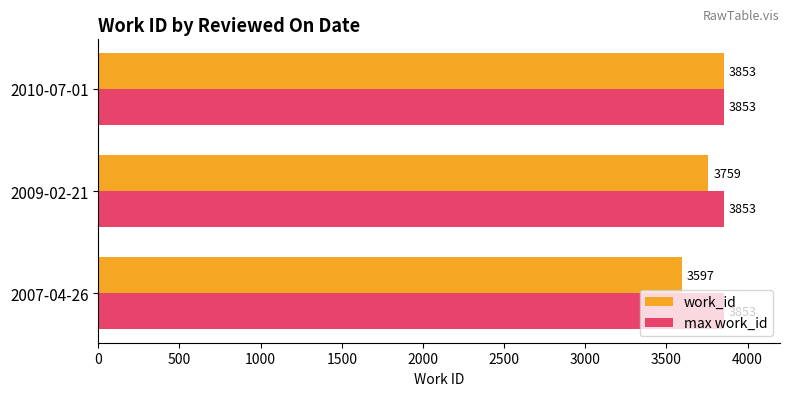

Is it true that work_id equals 5900 at 2010-07-01?

False